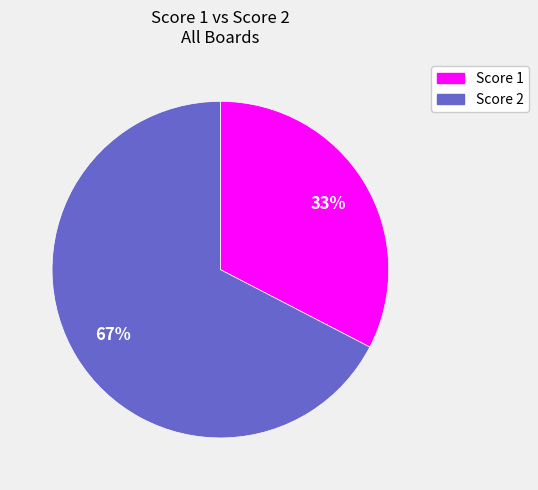

Does any single category account for the majority?

Yes